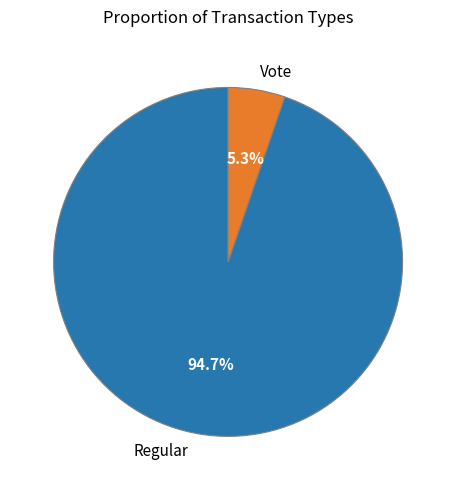

True or false: Regular accounts for 95% of the total.

True